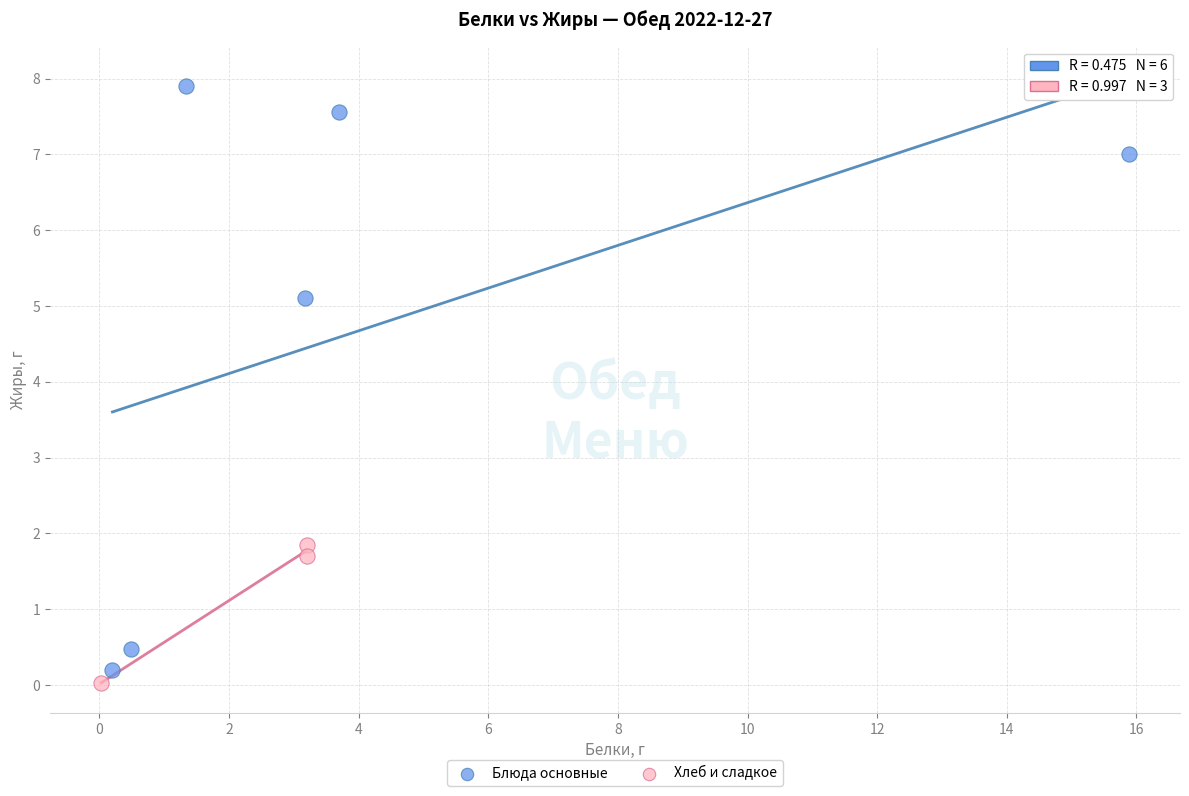

Which series reaches the minimum Y coordinate?

Хлеб и сладкое